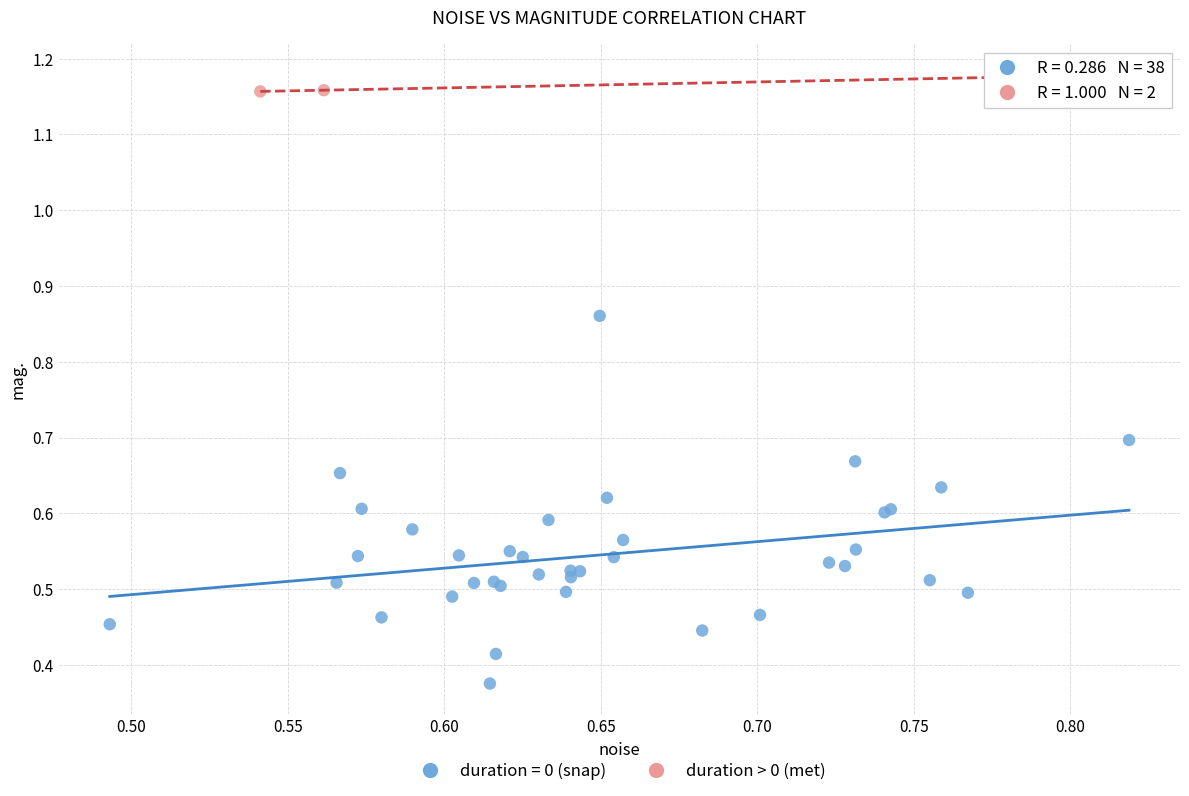

What are all the series names shown in the legend?

duration = 0 (snap), duration > 0 (met)